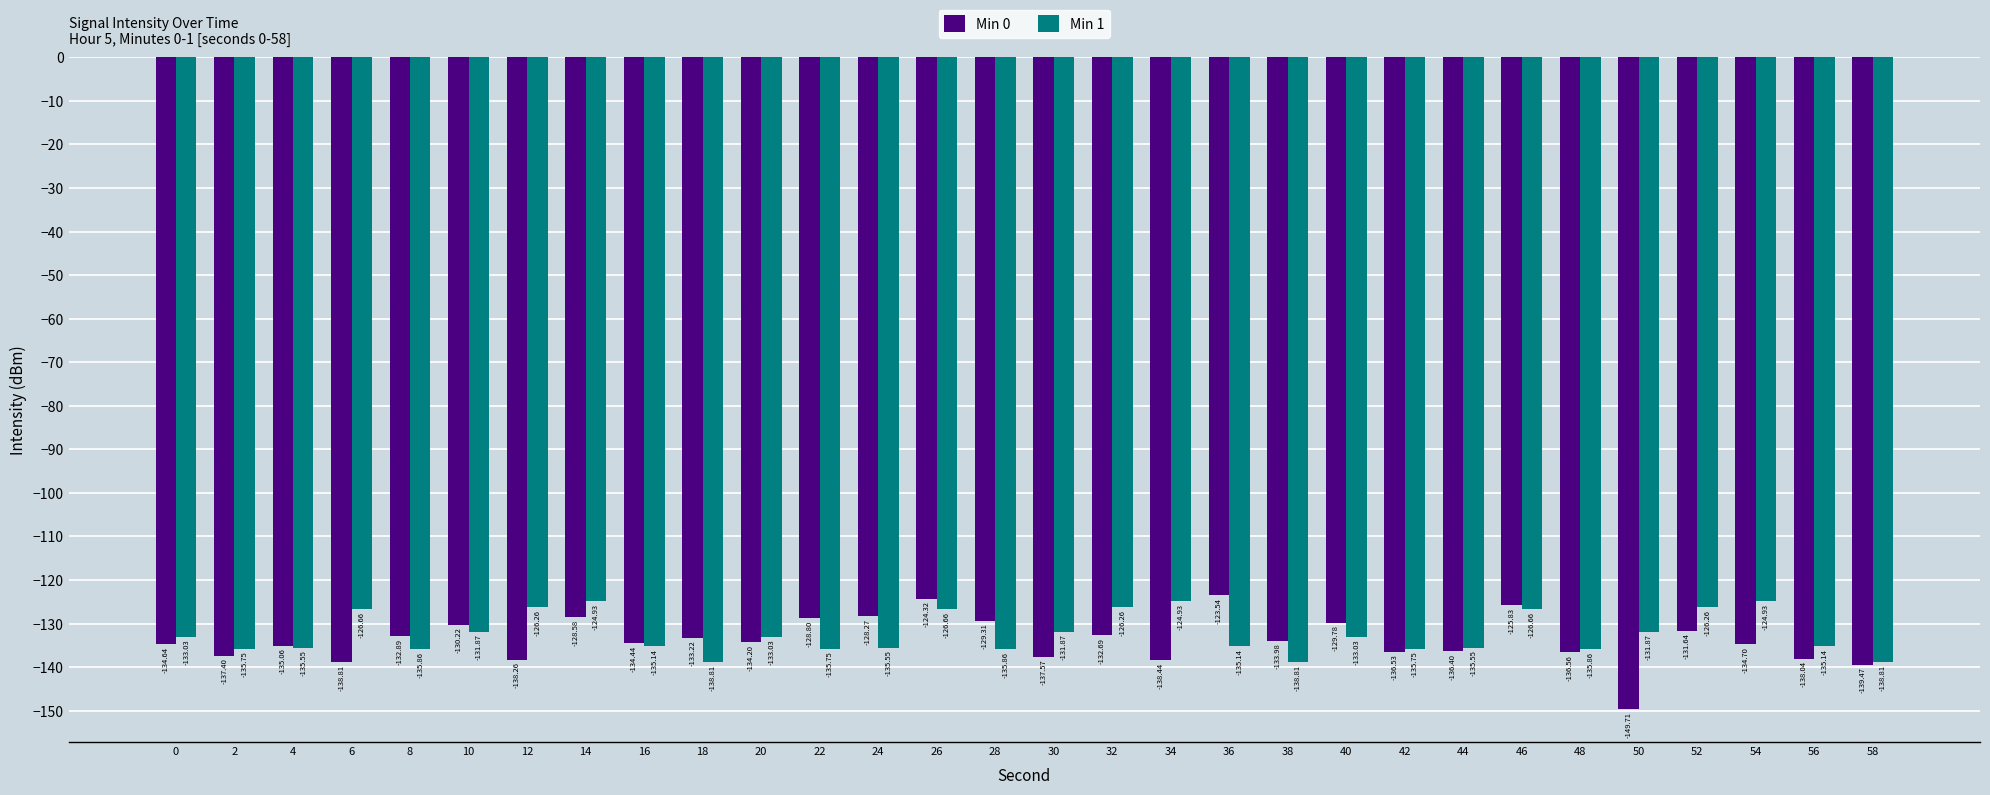

Are the bars grouped side by side (vs. stacked)?

Yes